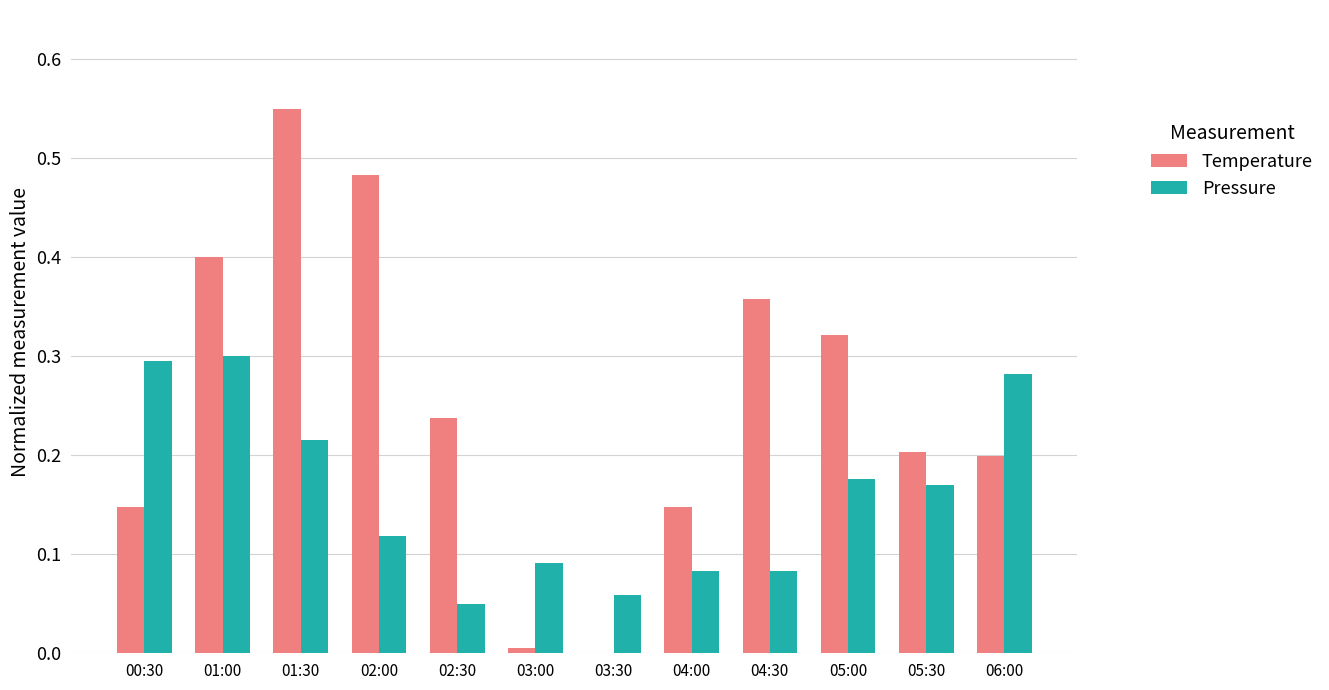

How many groups of bars are there?

12